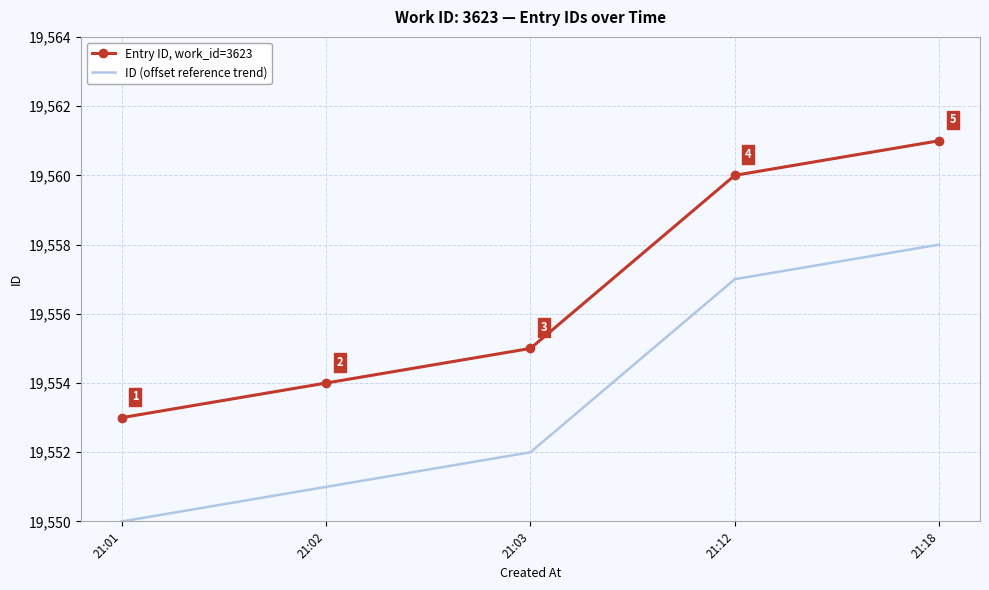

What is the greatest value displayed?

19561